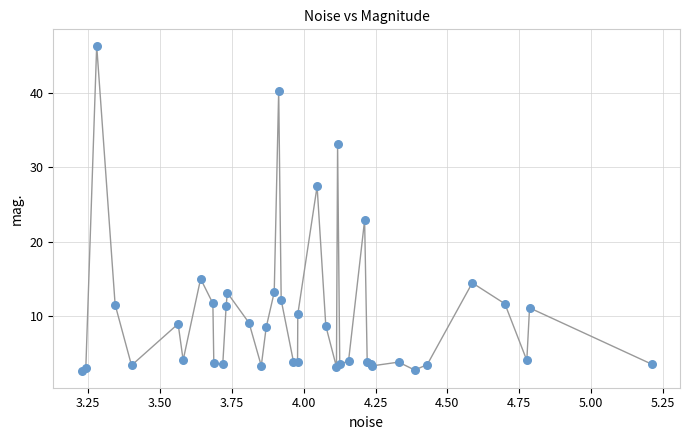

What Y value in the scatter plot is closest to 24?

22.9